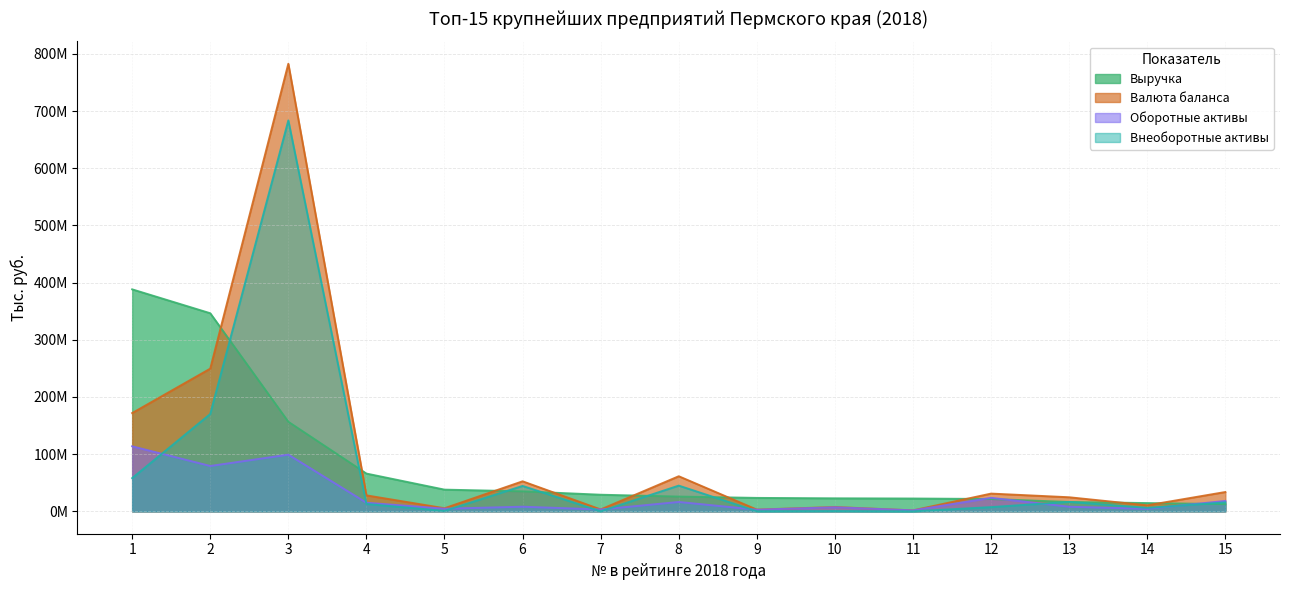

How many intersections are there between Оборотные активы and Выручка?

3